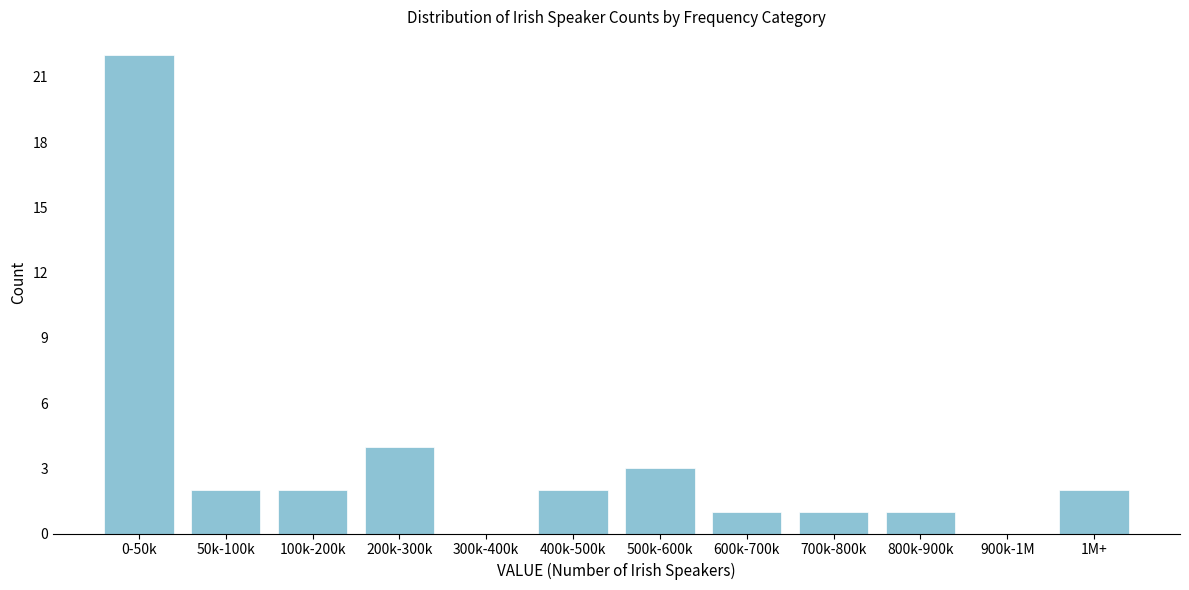

Reading right to left, extract all data points from this chart.

1M+=2	900k-1M=0	800k-900k=1	700k-800k=1	600k-700k=1	500k-600k=3	400k-500k=2	300k-400k=0	200k-300k=4	100k-200k=2	50k-100k=2	0-50k=22